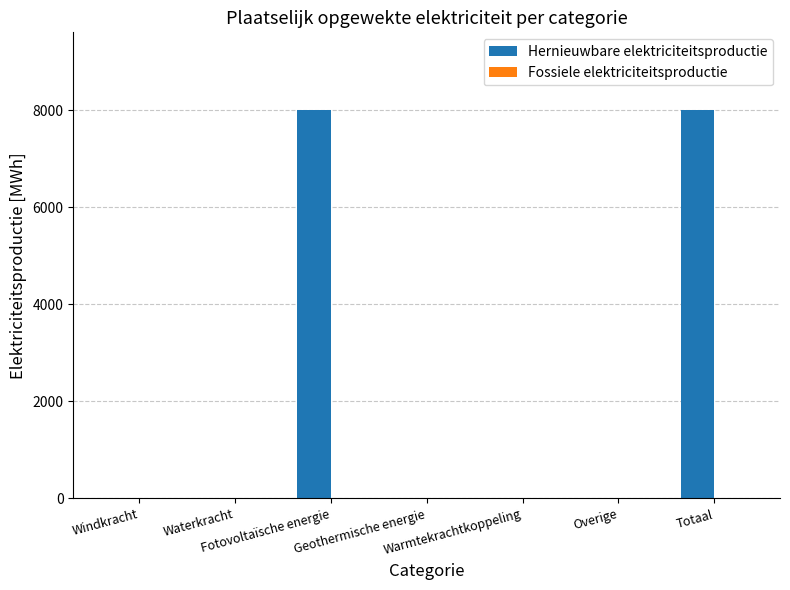

Are the bars horizontal?

No